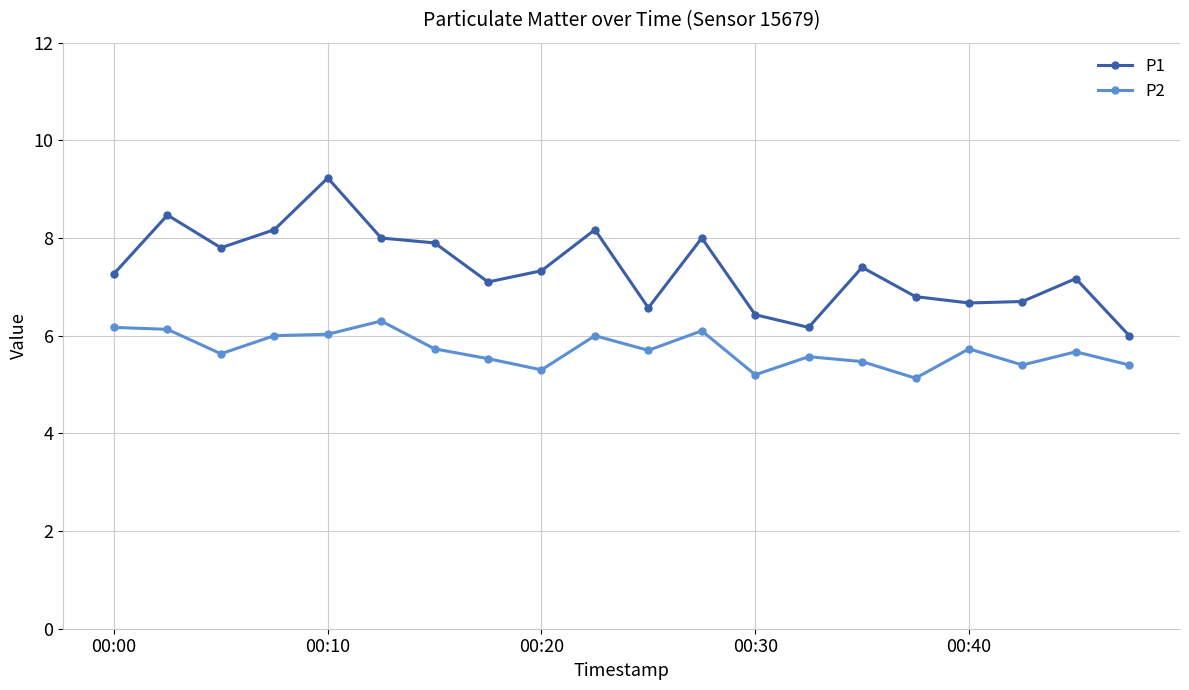

List the series in order of their peak value, lowest first.

P2, P1